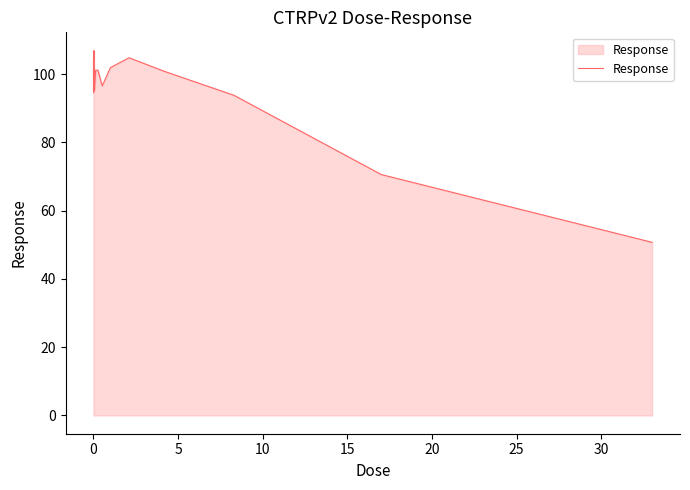

What is the minimum value shown in the chart?

50.7